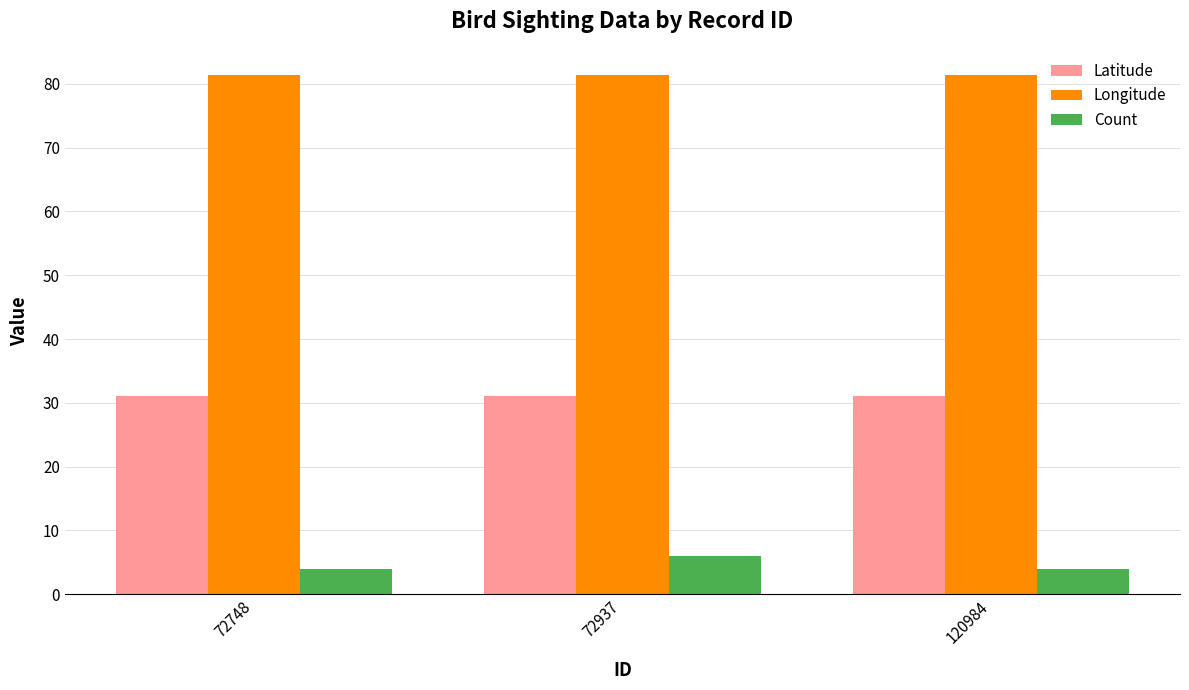

The value of Longitude at 120984 is 81.4. True or false?

True